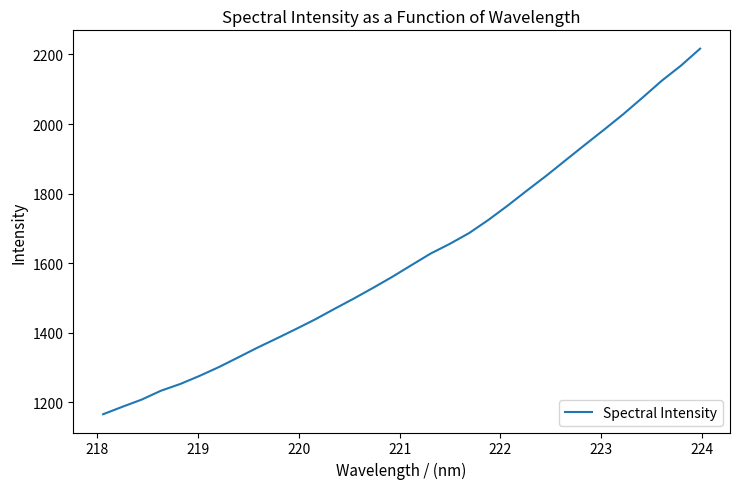

What is the smallest value displayed?

1165.3